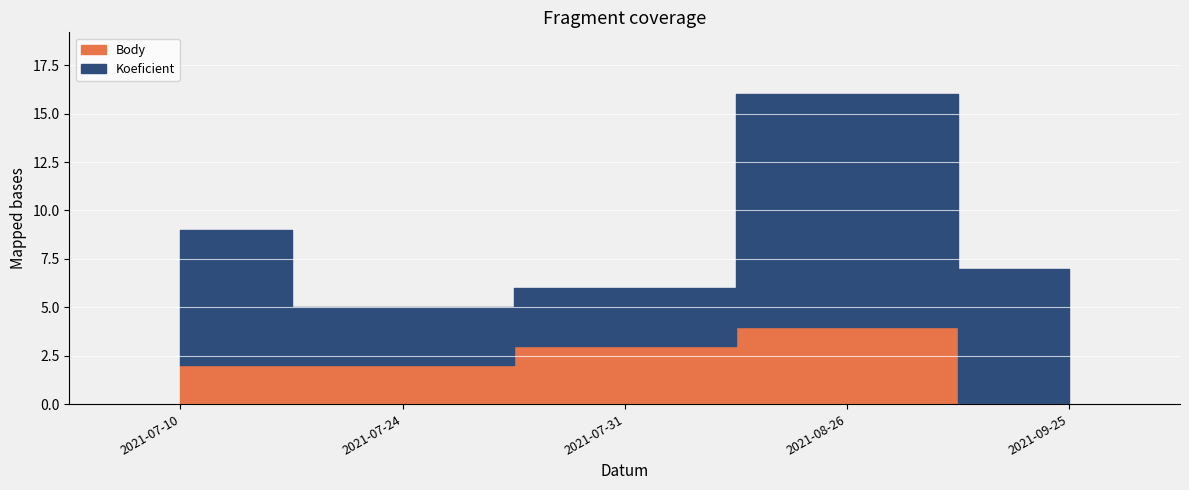

How many categories are shown in the chart?

5